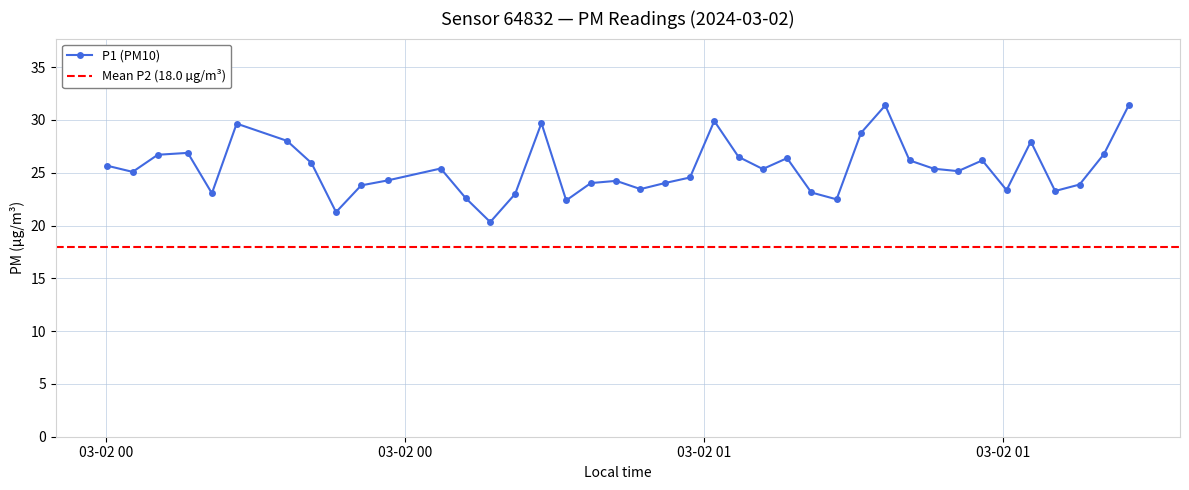

What is the value of the P1 (PM10) point at the 35th from the left?

23.4